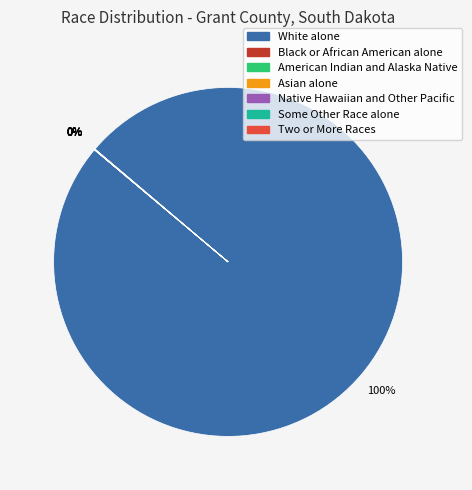

Is there any slice that represents more than half of the pie?

Yes